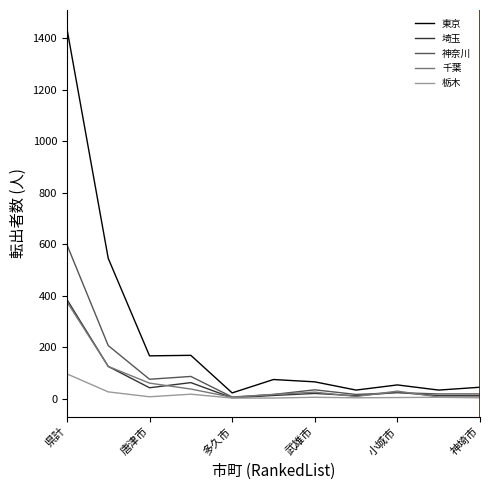

What is the sum of all 千葉 values?

693